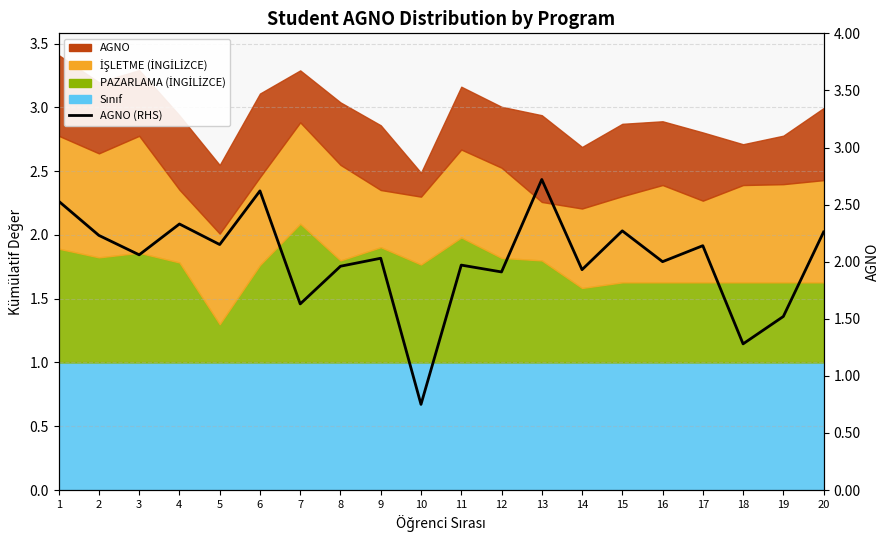

Which category has the highest value across all series?

13